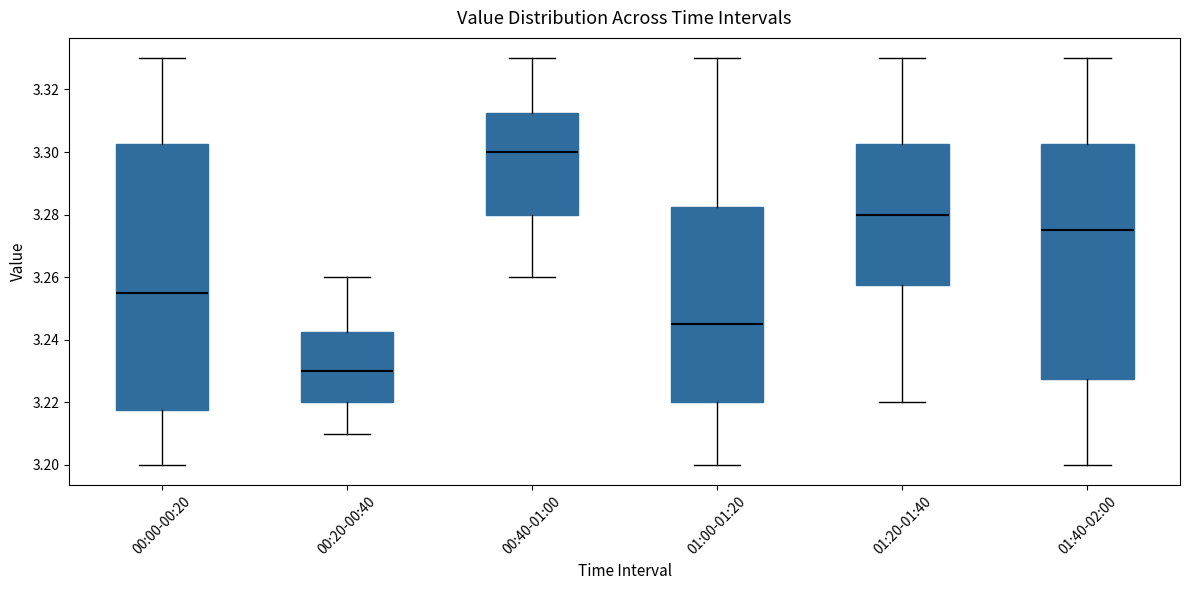

Reading left to right, transcribe this box plot: for each box, give where its median line is, the range the box spans, and where its two whiskers end, as read against the y-axis. The values are not printed on the chart, so give them approximately, as read against the axis.

00:00-00:20: median 3.256, box 3.218 to 3.302, whiskers 3.200 to 3.330
00:20-00:40: median 3.230, box 3.220 to 3.242, whiskers 3.210 to 3.260
00:40-01:00: median 3.300, box 3.280 to 3.312, whiskers 3.260 to 3.330
01:00-01:20: median 3.246, box 3.220 to 3.282, whiskers 3.200 to 3.330
01:20-01:40: median 3.280, box 3.258 to 3.302, whiskers 3.220 to 3.330
01:40-02:00: median 3.276, box 3.228 to 3.302, whiskers 3.200 to 3.330